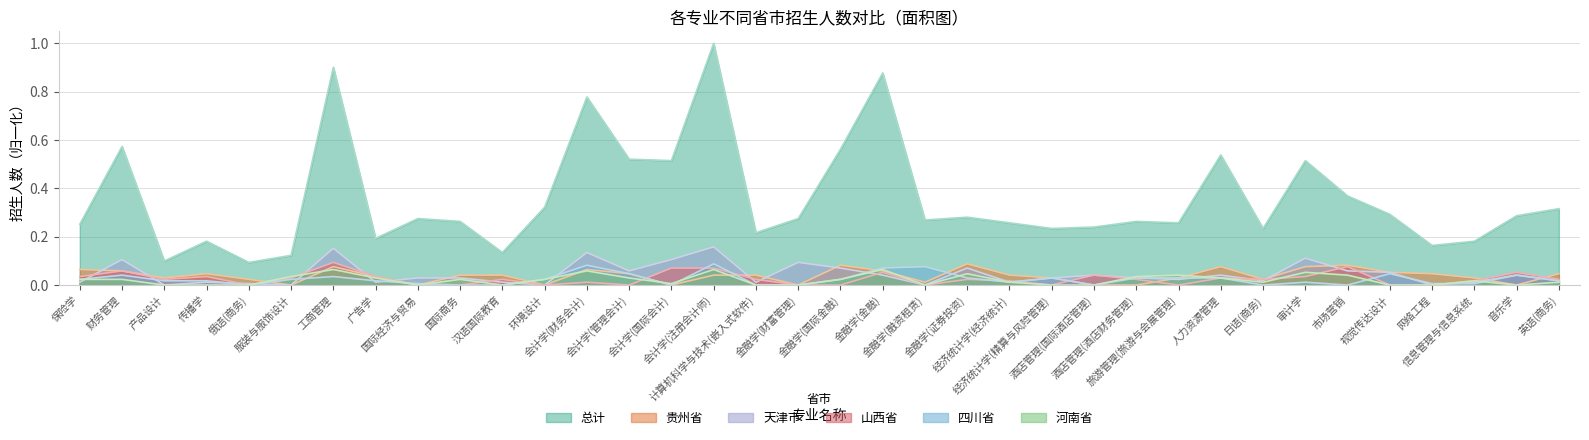

What is the greatest value displayed?

1.0